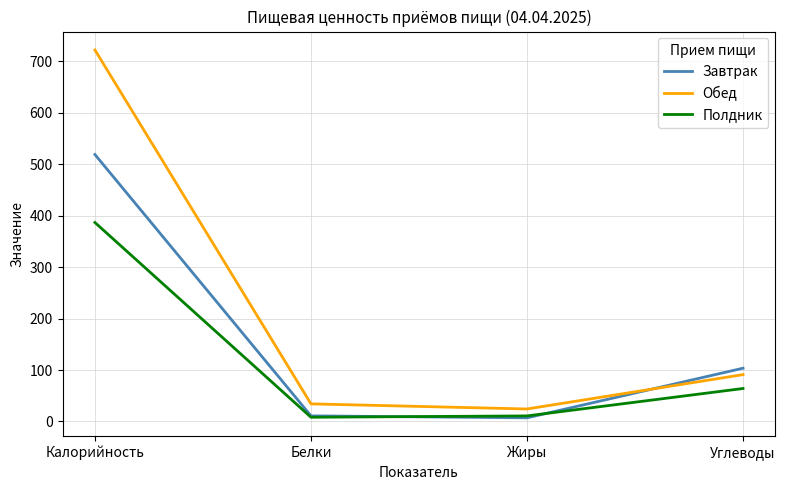

What is the sum of the Полдник values at Жиры and Калорийность?

397.7